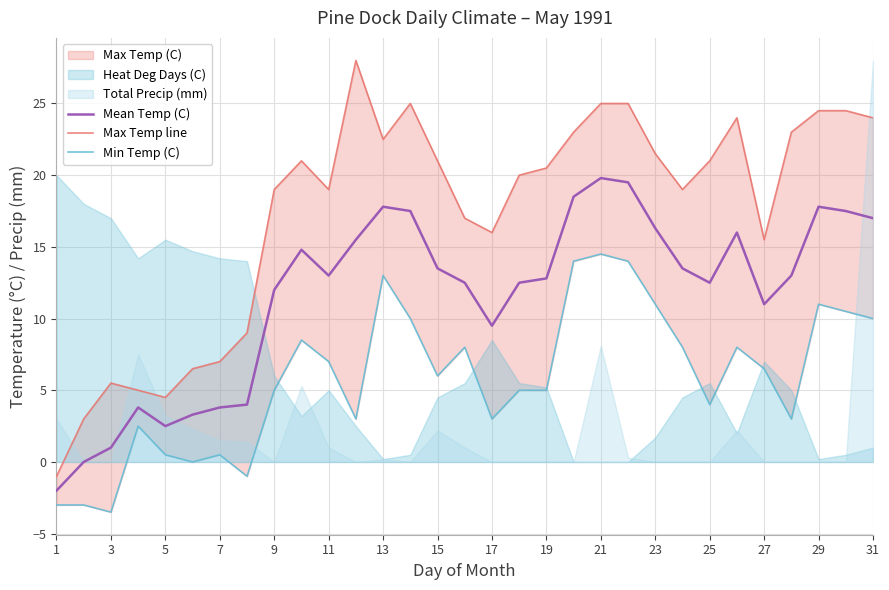

Is it true that Mean Temp (C) equals 17.8 at 13?

True